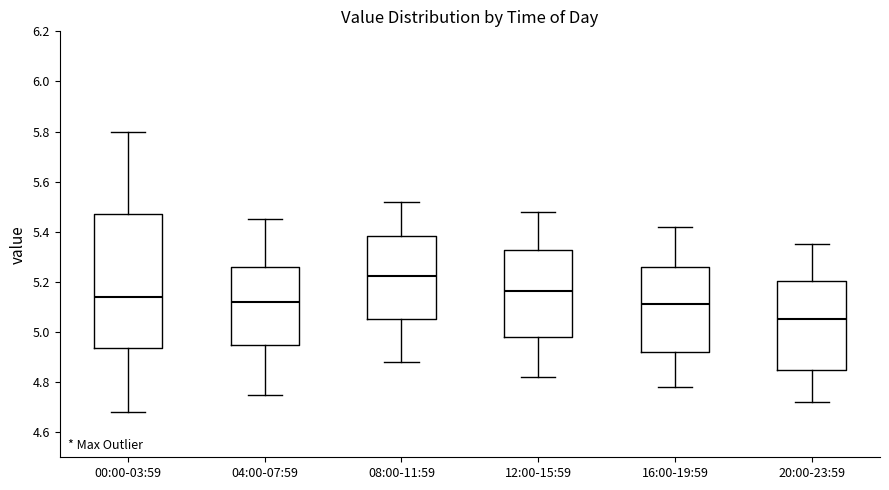

Comparing the boxes themselves (not the whiskers), which one is the tallest?

00:00-03:59